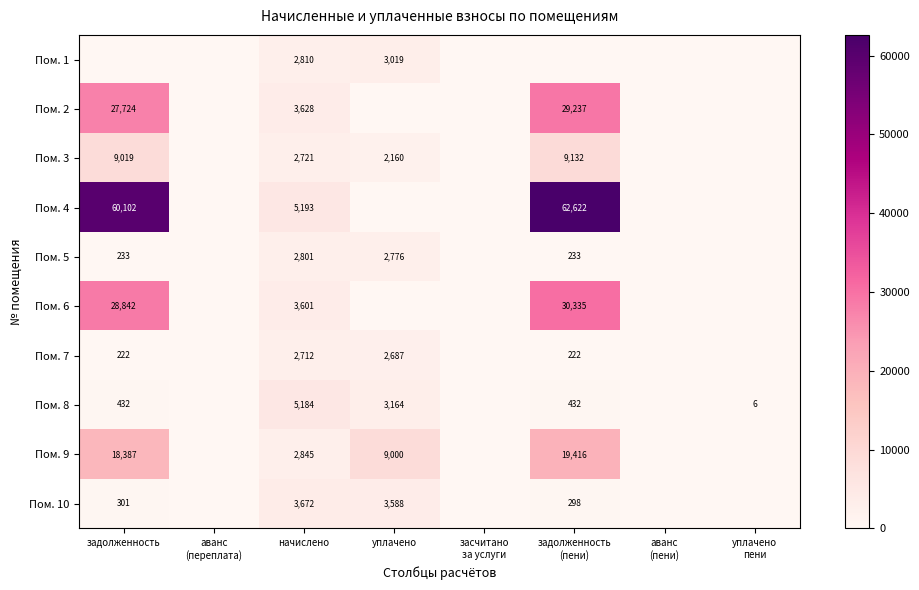

What is the difference between the second highest and minimum values in the Пом. 5 series?

2776.5